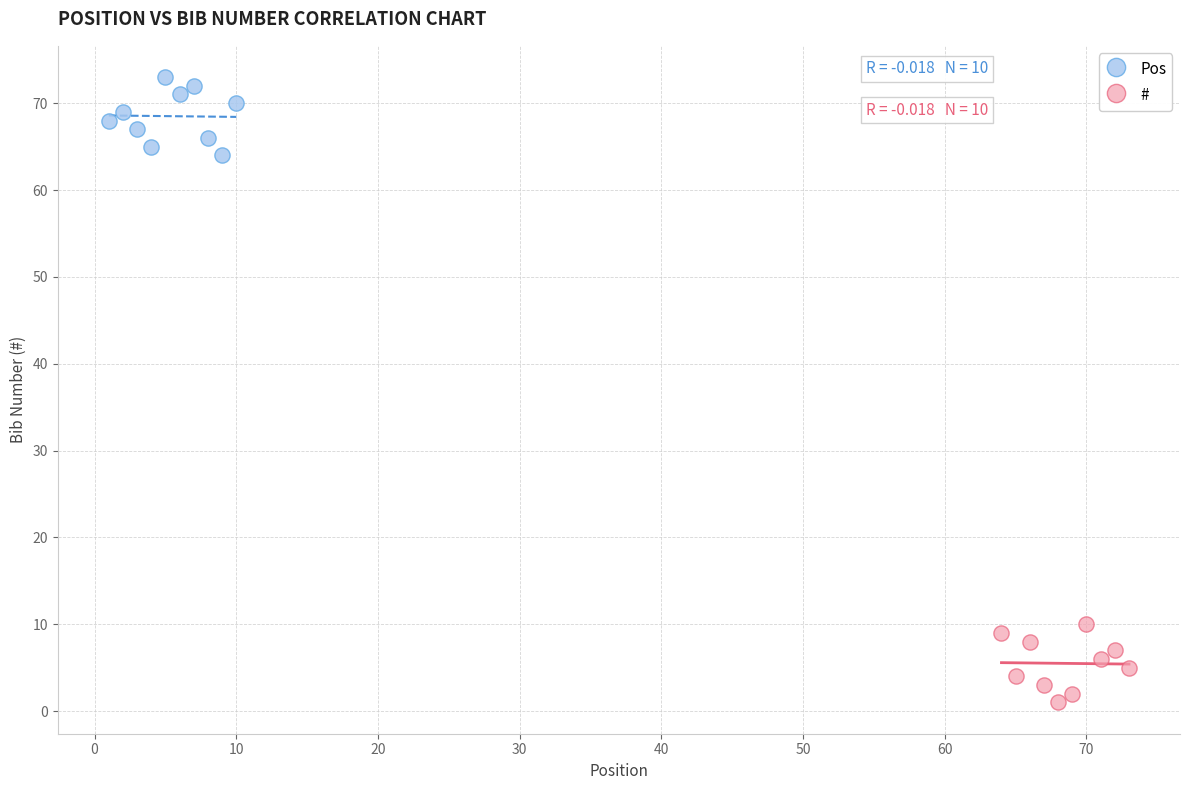

Which series reaches the minimum Y coordinate?

#